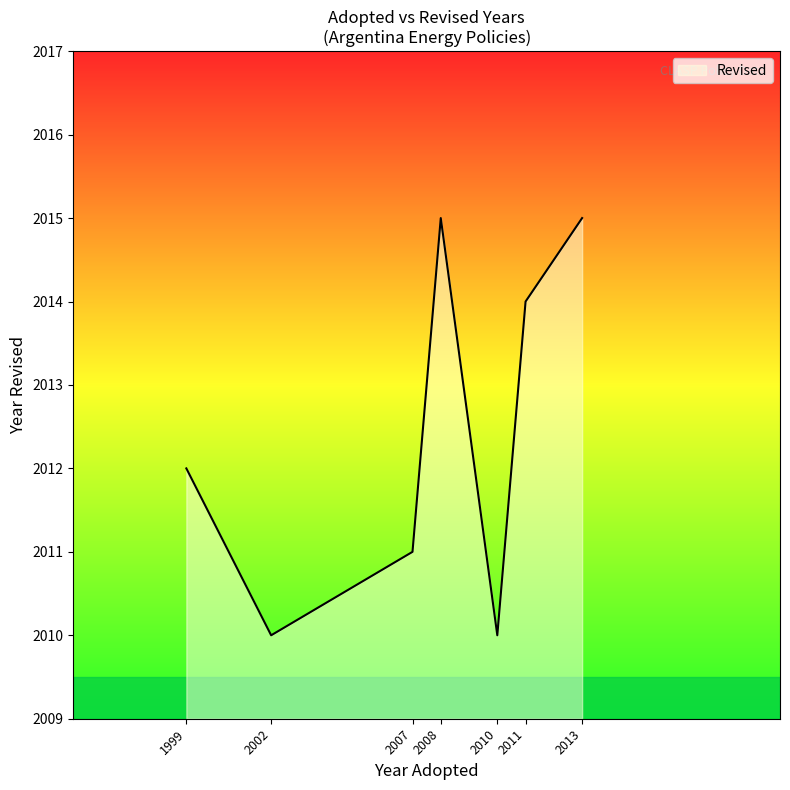

How many interior local peaks (higher than both neighbors) does the data have?

1